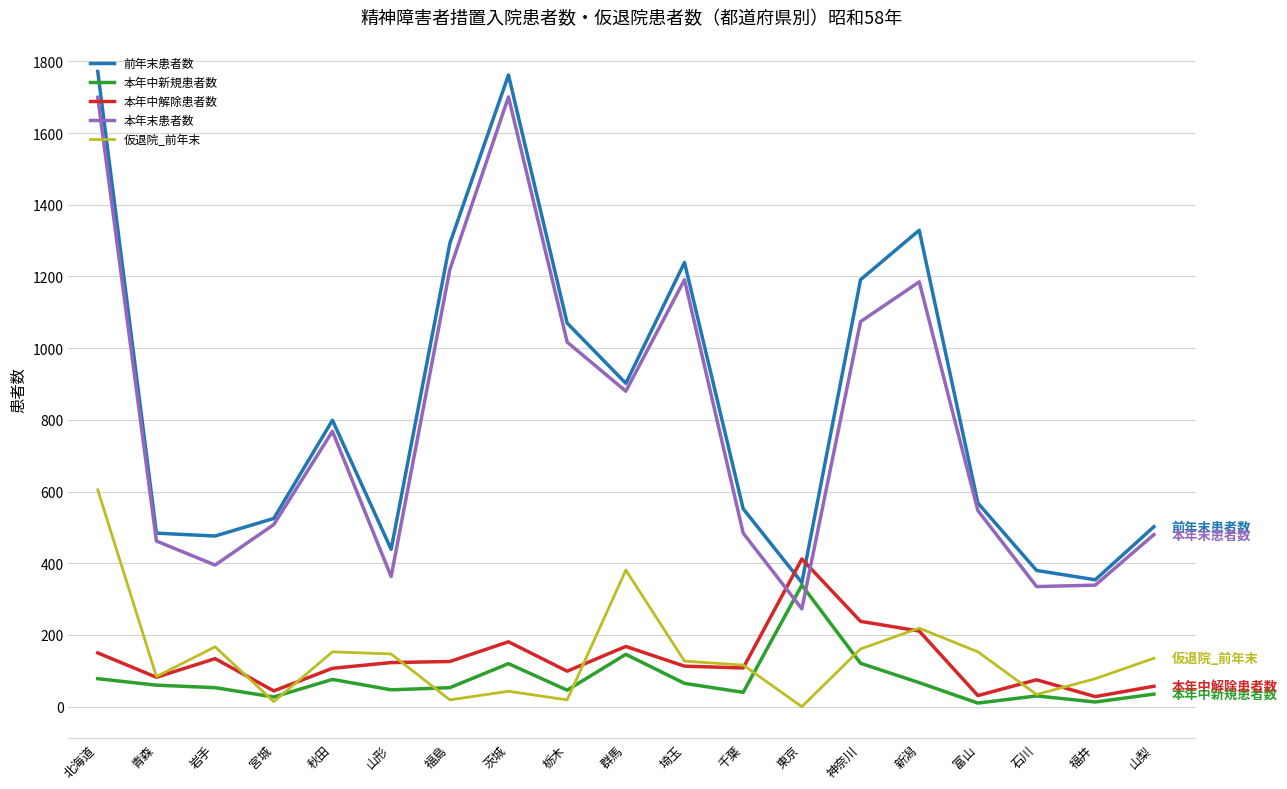

What is the spread (max minus min) of values at 青森?

424